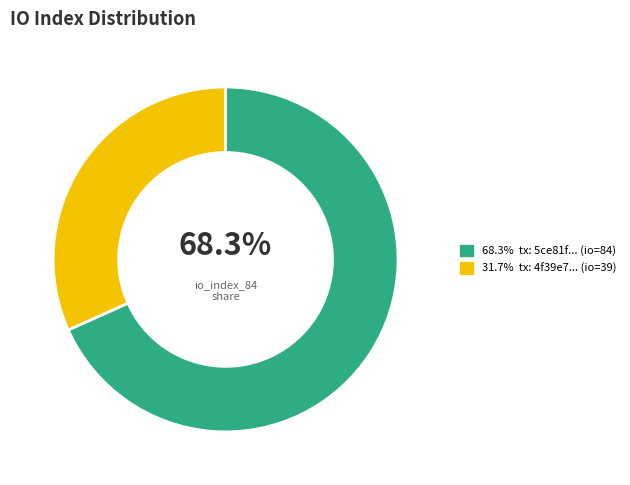

Is there any slice that represents more than half of the pie?

Yes